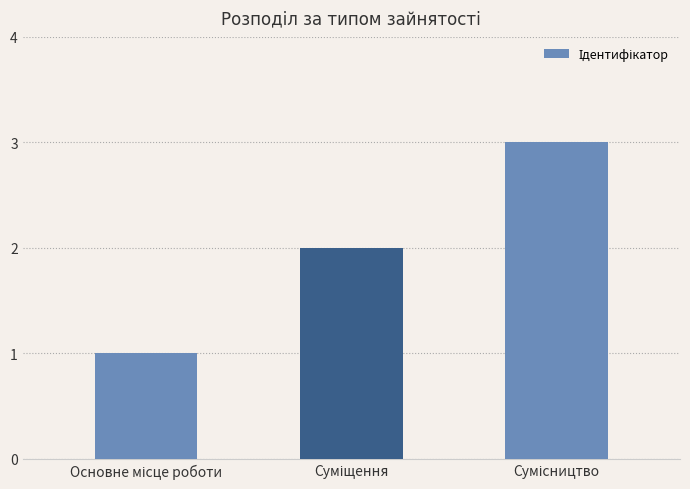

What is the greatest value displayed?

3